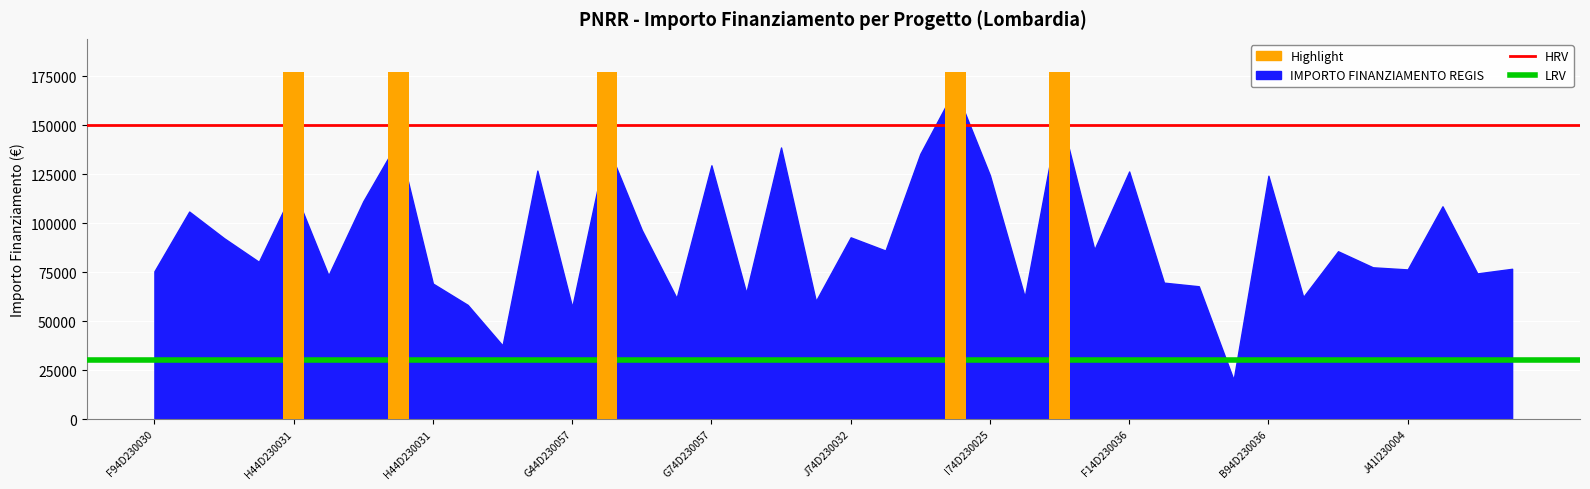

Which series has the largest total across all categories?

HRV